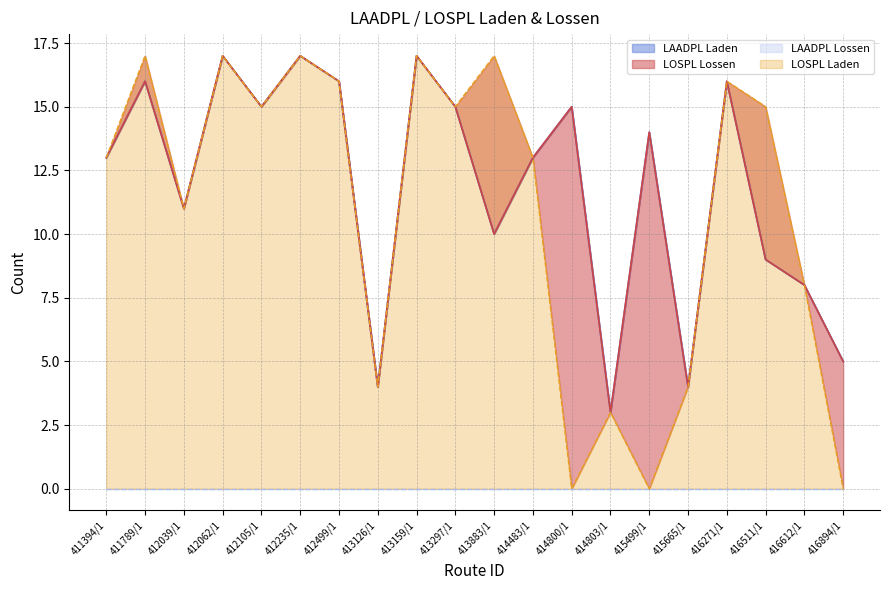

Reading left to right, list all the values displayed in this chart.

LAADPL Laden: 13	16	11	17	15	17	16	4	17	15	10	13	15	3	14	4	16	9	8	5
LOSPL Lossen: 13	16	11	17	15	17	16	4	17	15	10	13	15	3	14	4	16	9	8	5
LOSPL Laden: 13	17	11	17	15	17	16	4	17	15	17	13	0	3	0	4	16	15	8	0